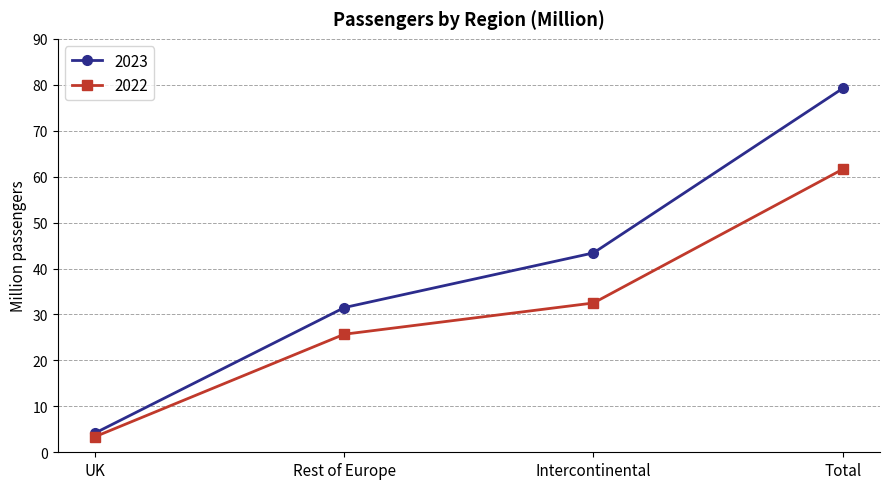

Which category has the highest value in the 2022 series?

Total